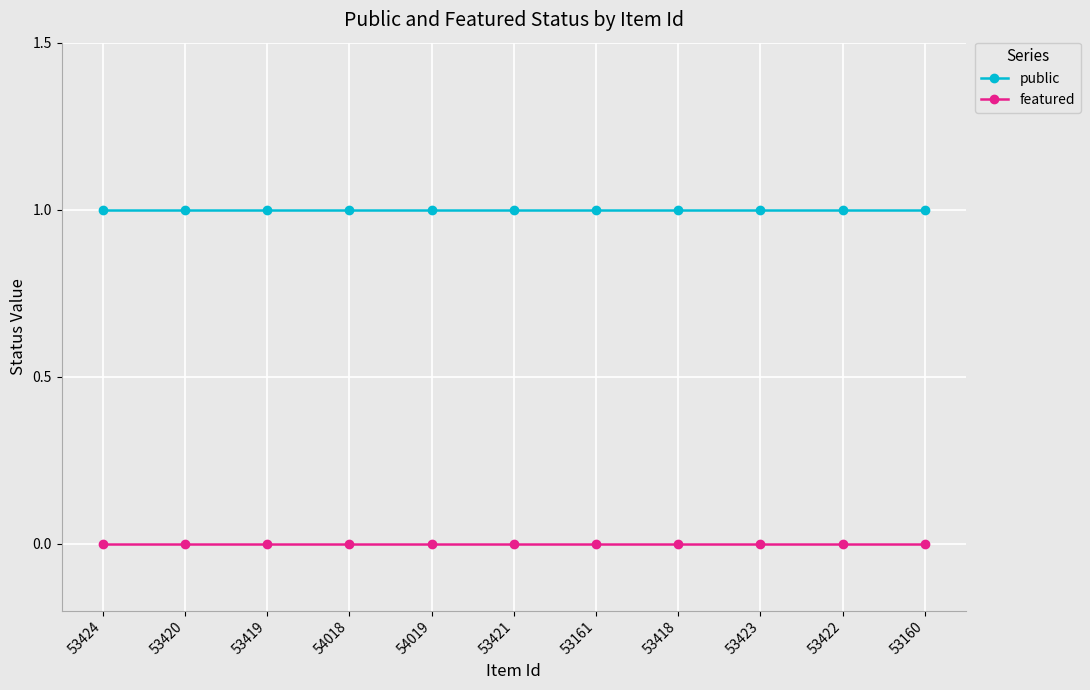

True or false: public and featured intersect in this chart.

False